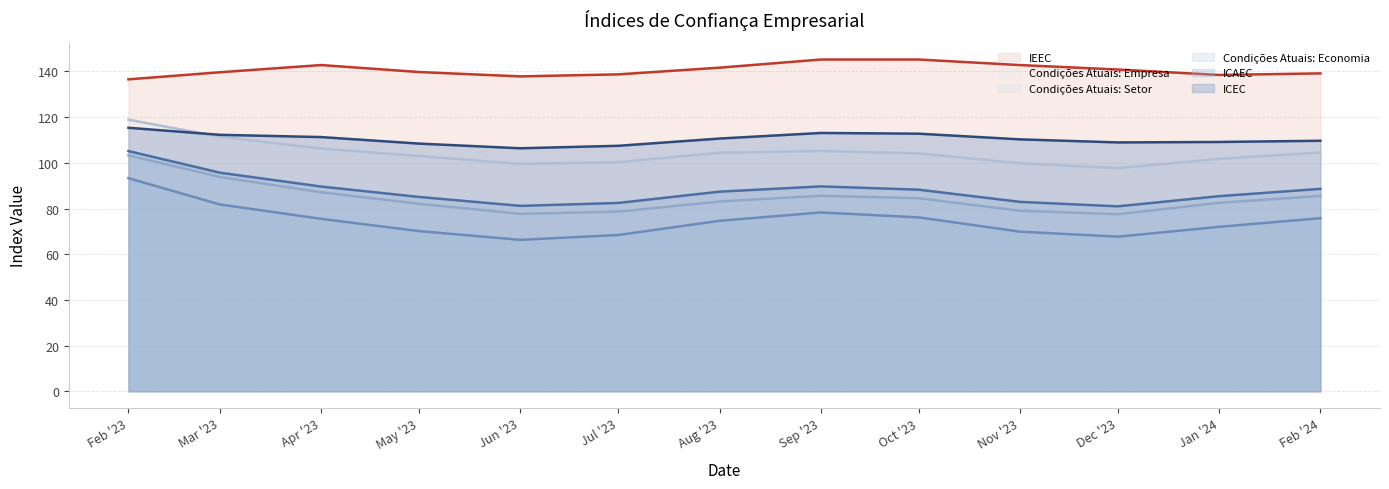

Between Apr '23 and Aug '23, which series saw the biggest shift?

Condições Atuais: Setor